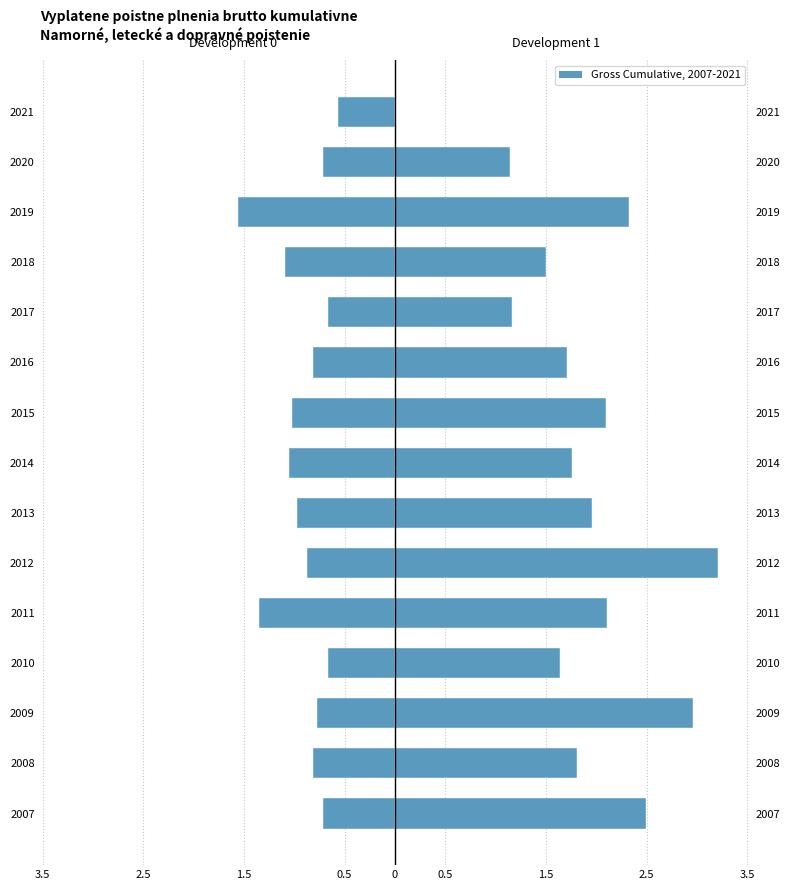

List the series in order of their peak value, lowest first.

Development_0, Development_1